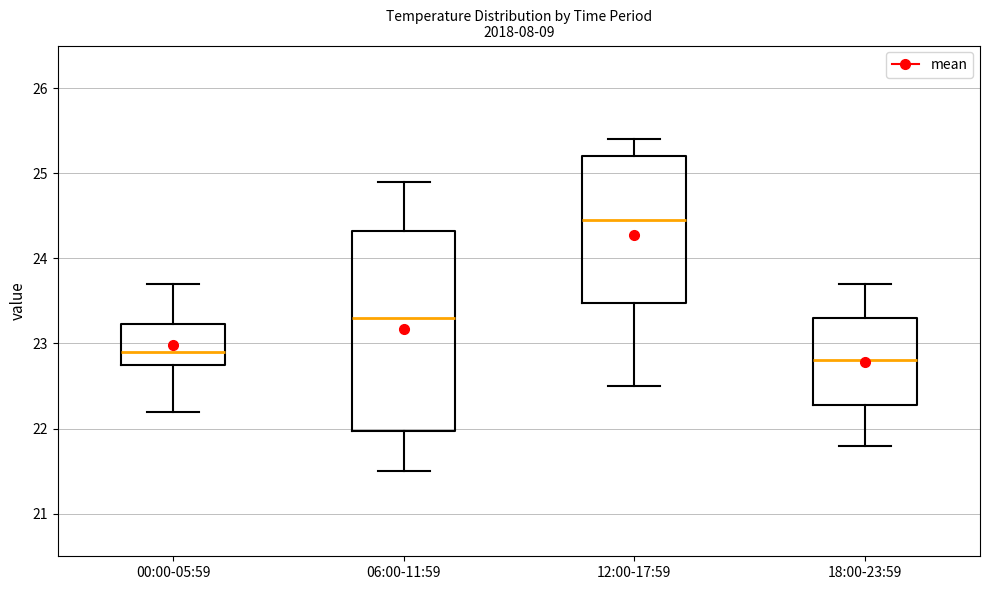

Comparing the boxes themselves (not the whiskers), which one is the tallest?

06:00-11:59